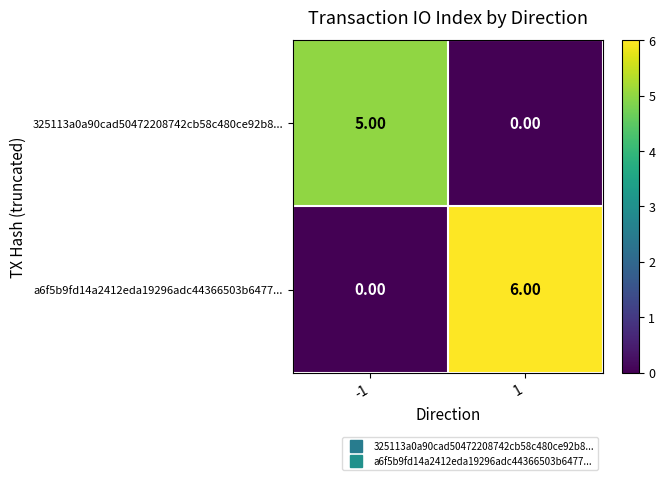

At how many categories does at least one series exceed 4?

2